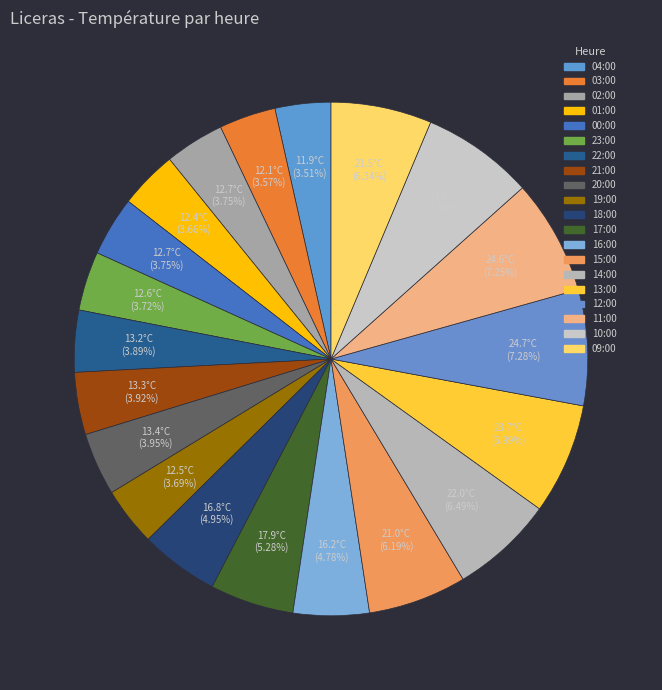

True or false: 23:00 accounts for 4% of the total.

True